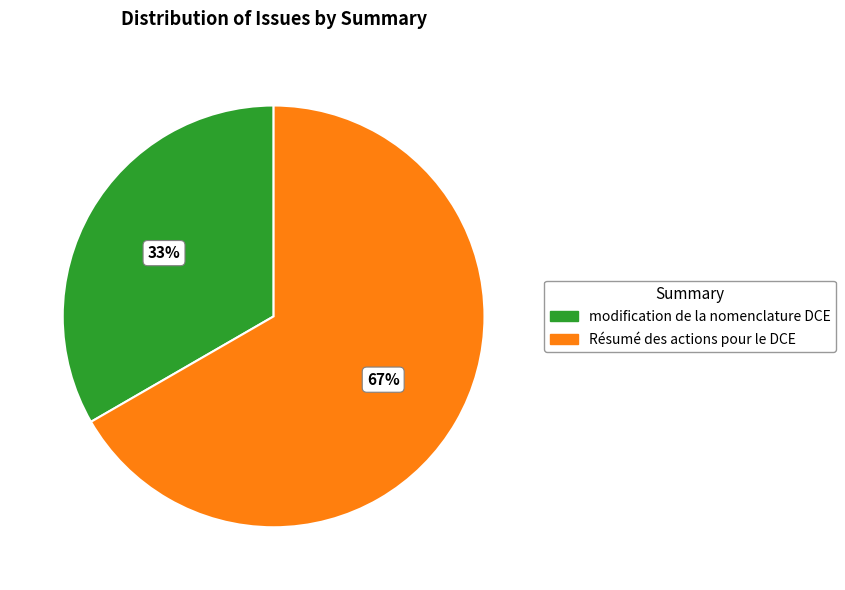

Is it true that Résumé des actions pour le DCE is 81% of the pie?

False